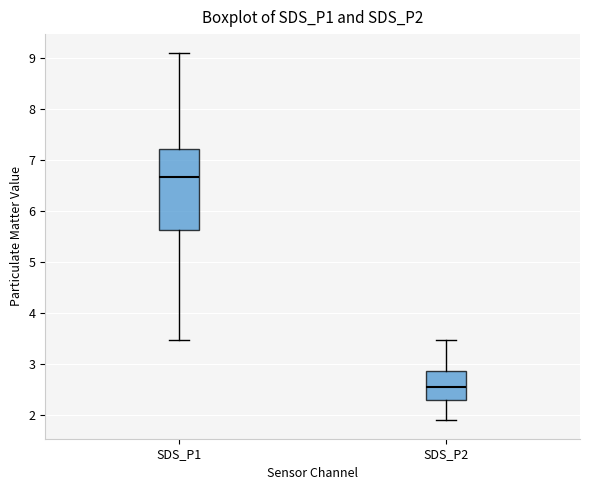

Where does the median line of the box for SDS_P1 sit on the y-axis? The values are not printed on the chart, so give them approximately, as read against the axis.

6.7